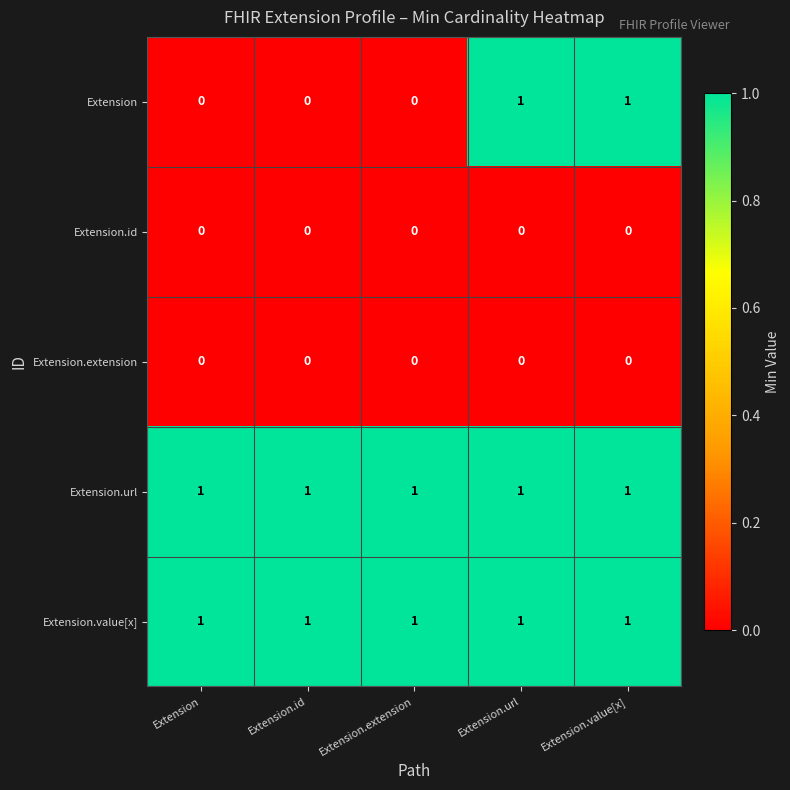

The Extension.url series shows 0 at Extension.value[x]. True or false?

False